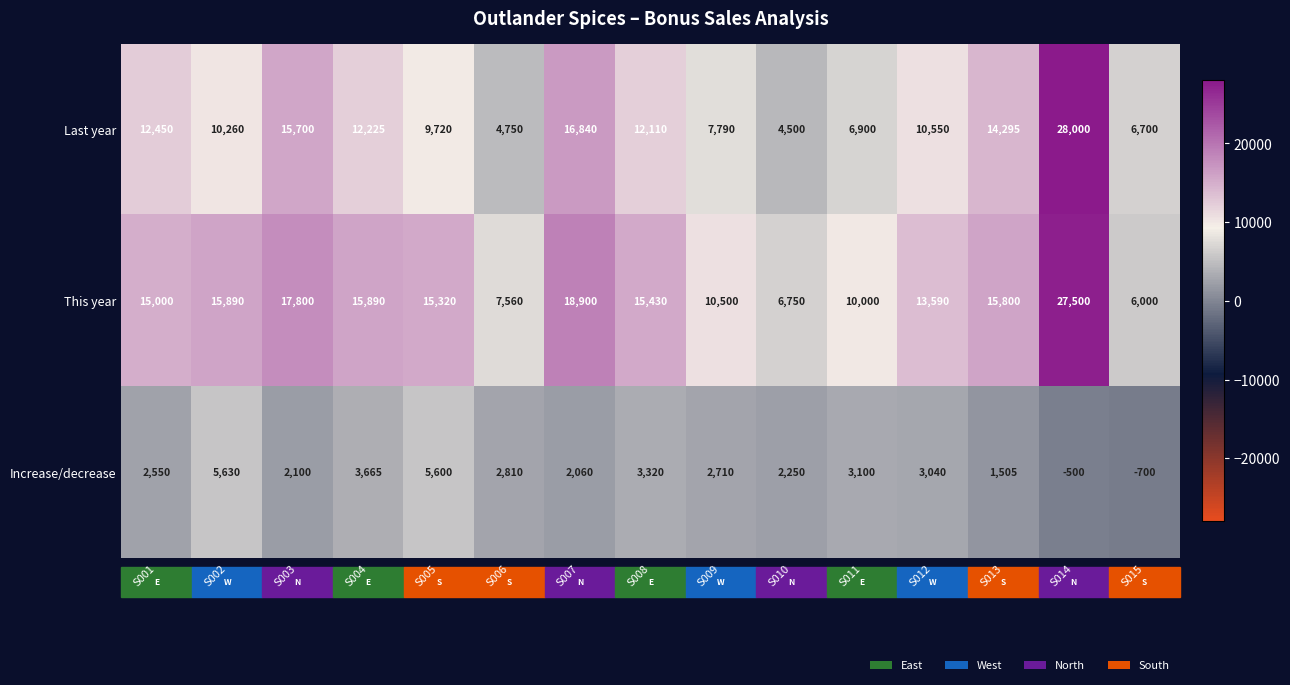

What is the spread (max minus min) of values at S005?

9720